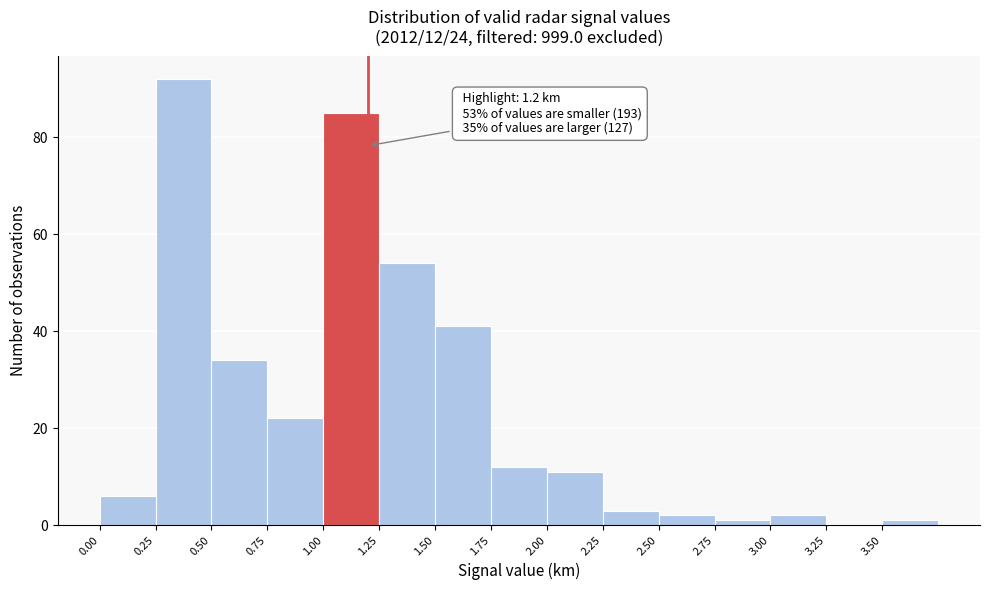

Which range on the x-axis has the tallest bar?

0.25 to 0.50